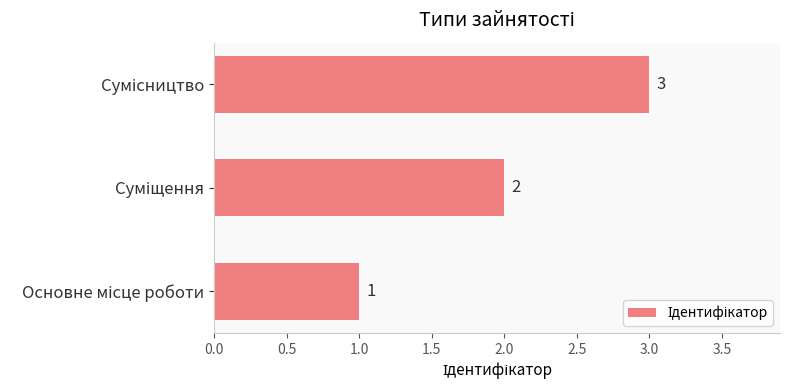

Count the values in the range 1 to 3.

3